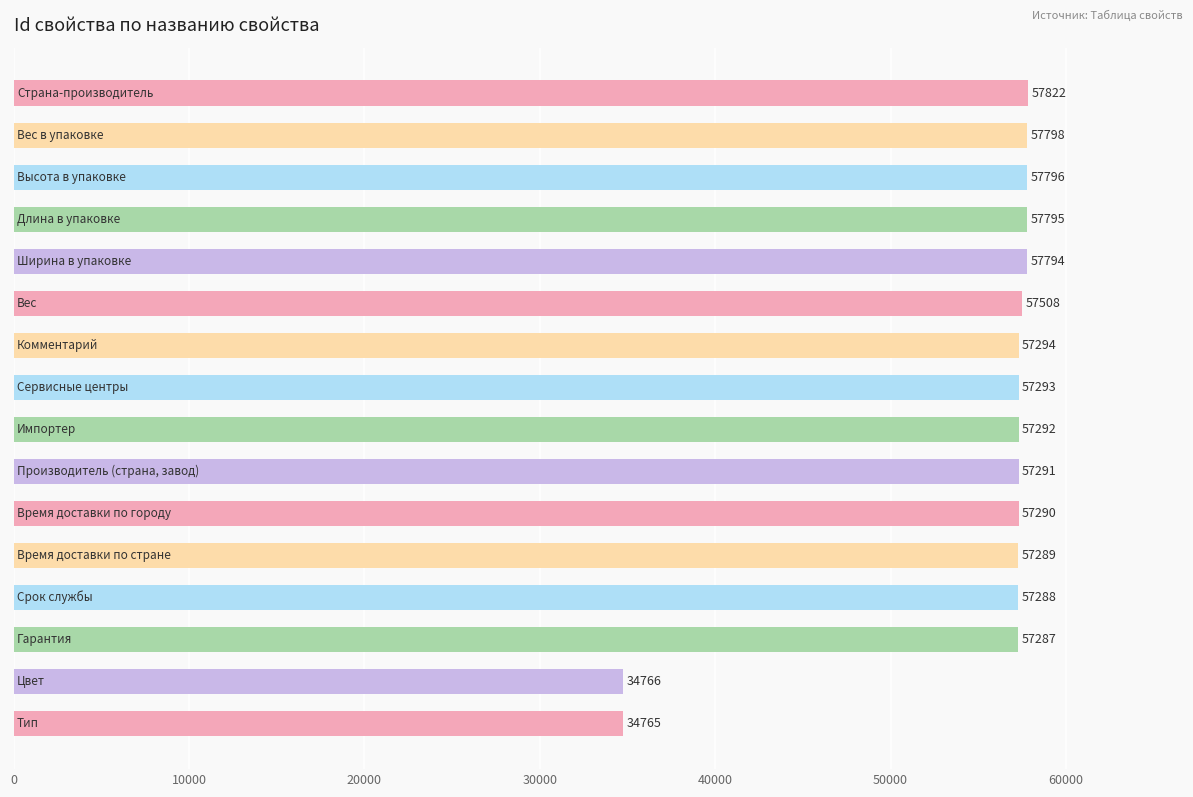

What is the minimum value shown in the chart?

34765